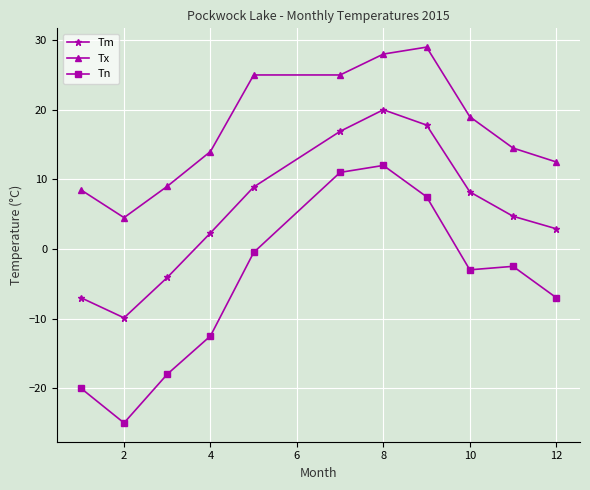

What are all the series names shown in the legend?

Tm, Tx, Tn